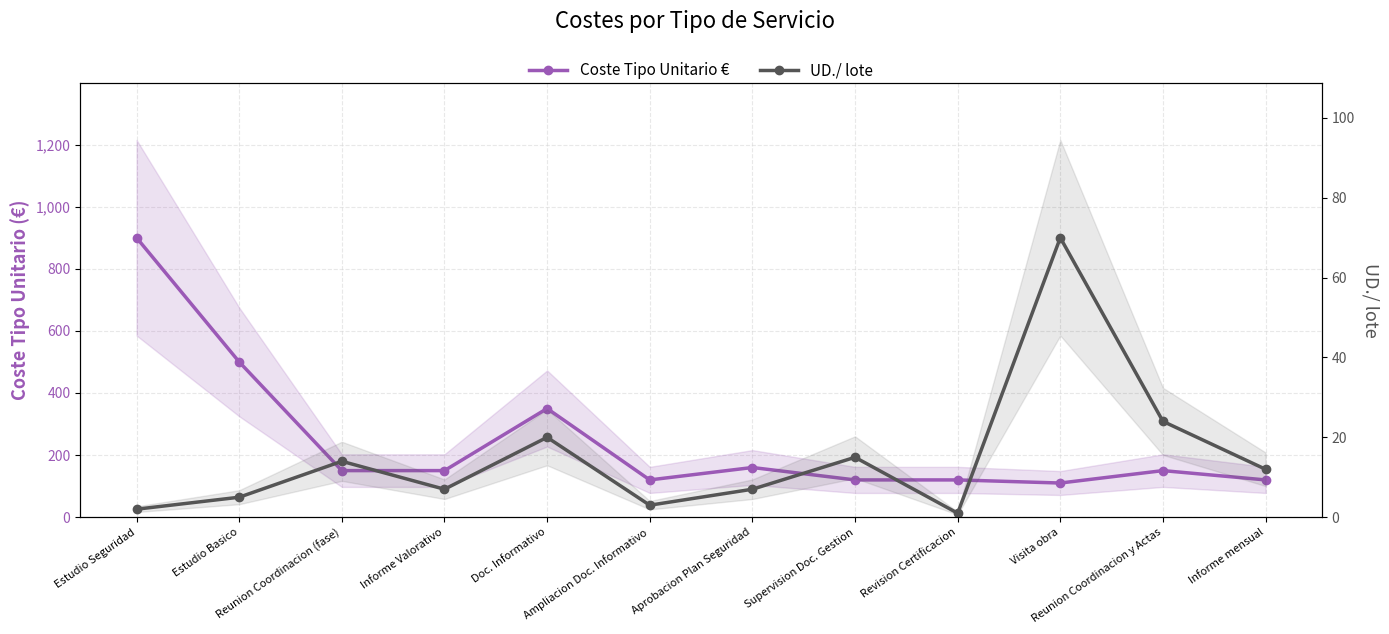

Is it true that UD./ lote equals 38 at Reunion Coordinacion y Actas?

False